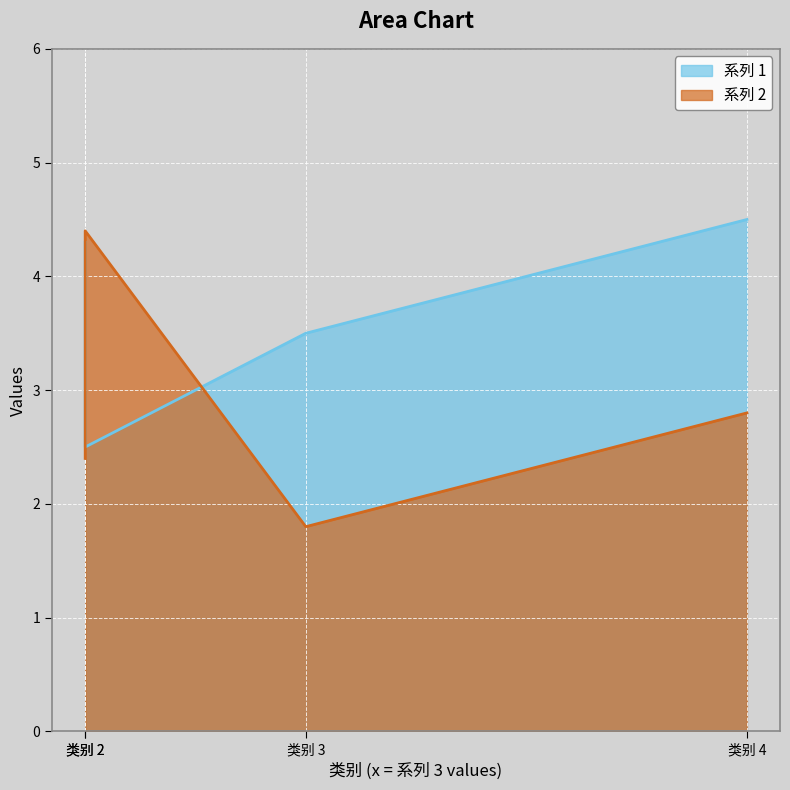

Does the chart display data point markers on the line(s)?

No